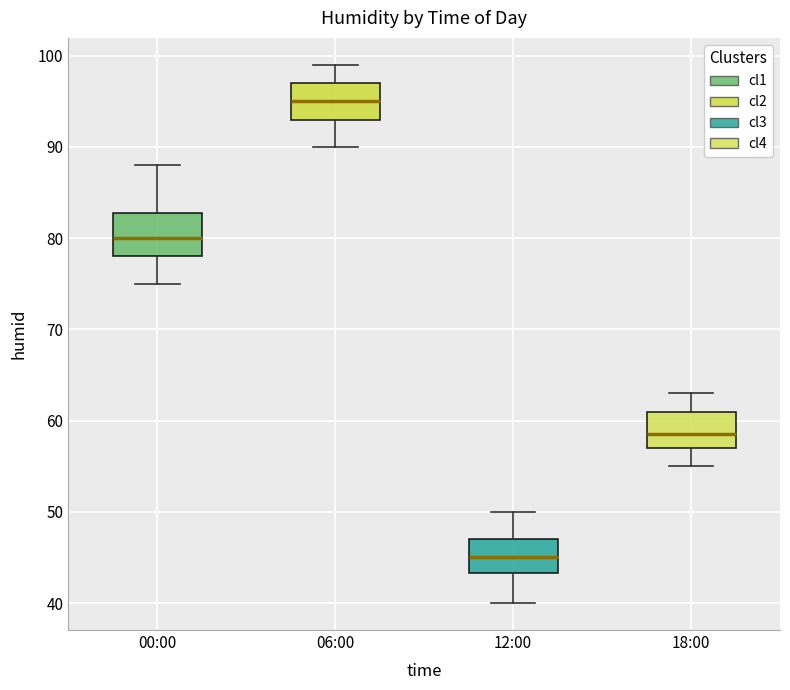

Reading left to right, read every box against the y-axis: the position of its median line, the range the box covers, and the ends of its whiskers. The values are not printed on the chart, so give them approximately, as read against the axis.

00:00: median 80, box 78 to 83, whiskers 75 to 88
06:00: median 95, box 93 to 97, whiskers 90 to 99
12:00: median 45, box 43 to 47, whiskers 40 to 50
18:00: median 59, box 57 to 61, whiskers 55 to 63